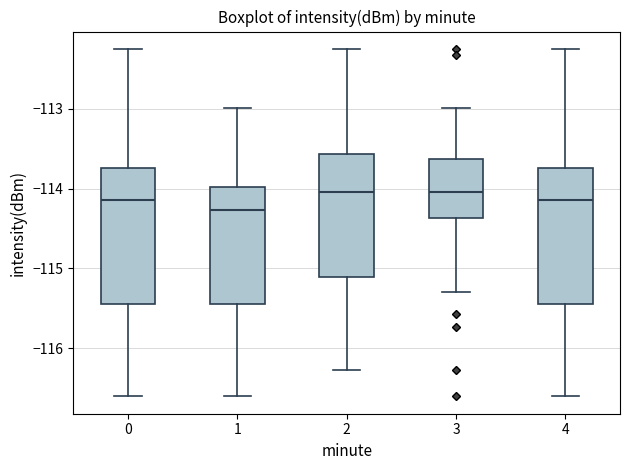

Which box has the lowest median line?

1